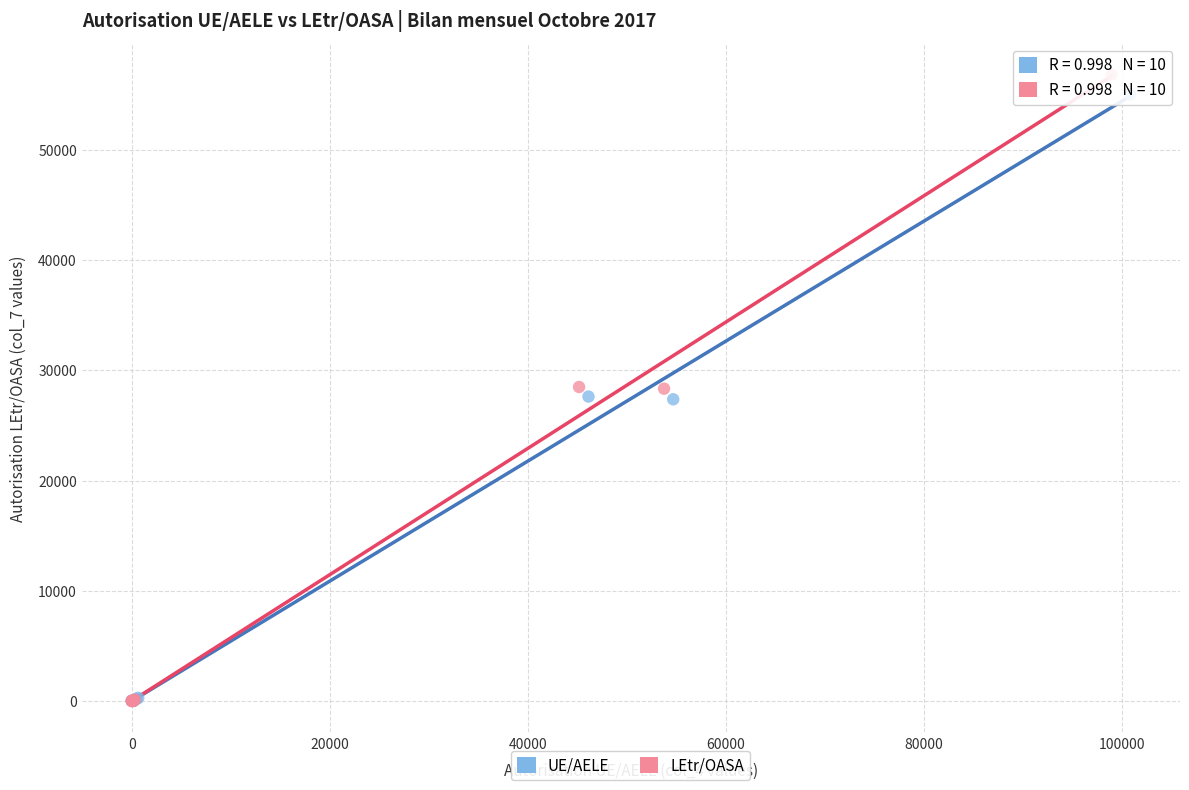

Which series reaches the maximum Y coordinate?

LEtr/OASA